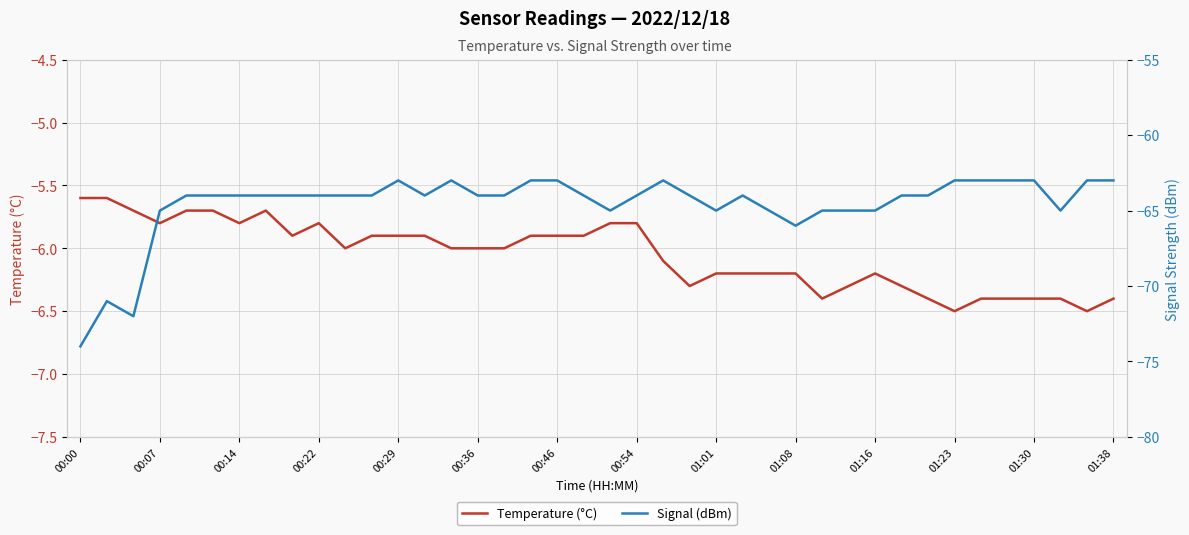

How many values in the Signal (dBm) series exceed -64?

11